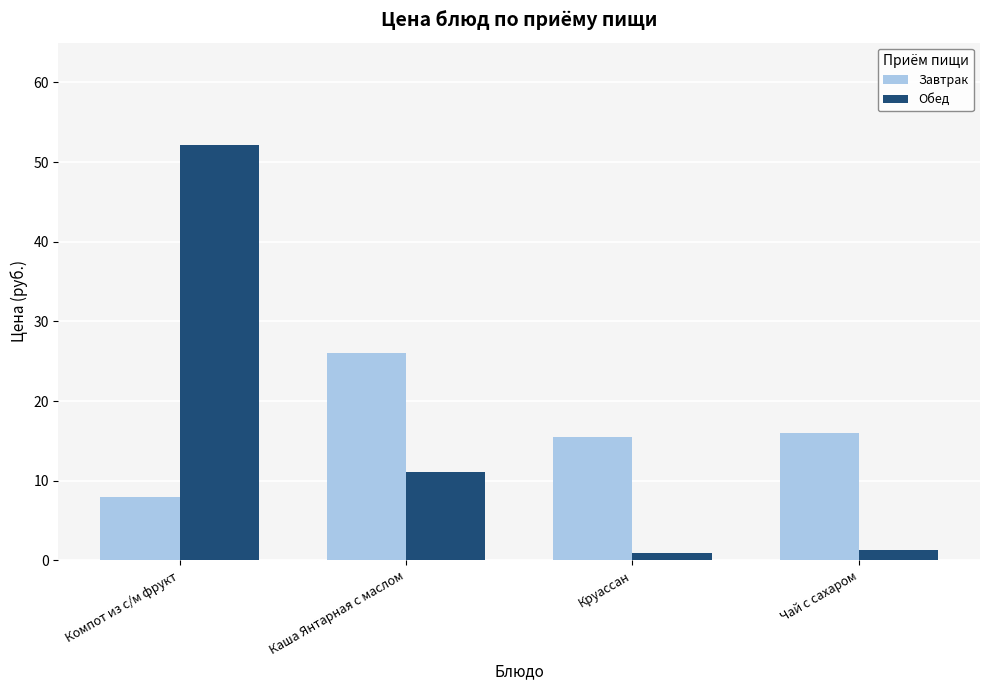

Which category has the highest value in the Обед series?

Компот из с/м фрукт